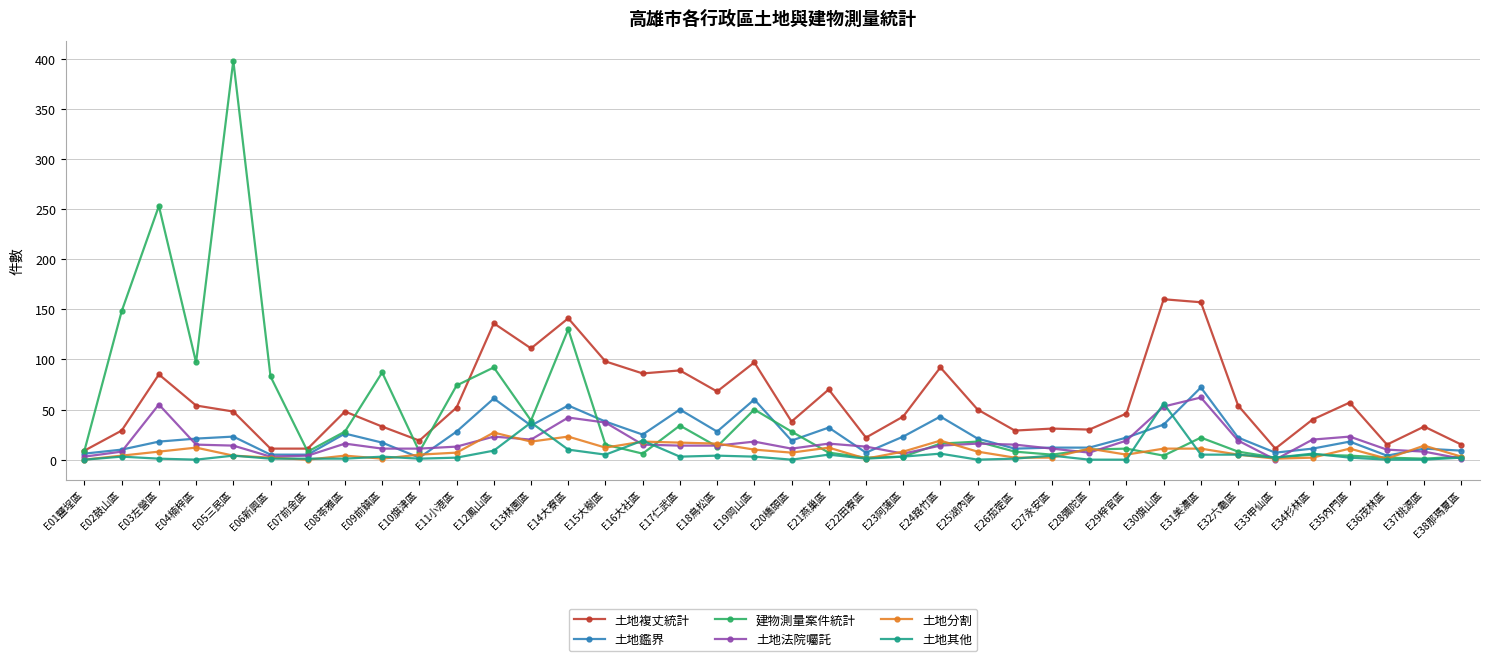

Count the number of data series in this chart.

6